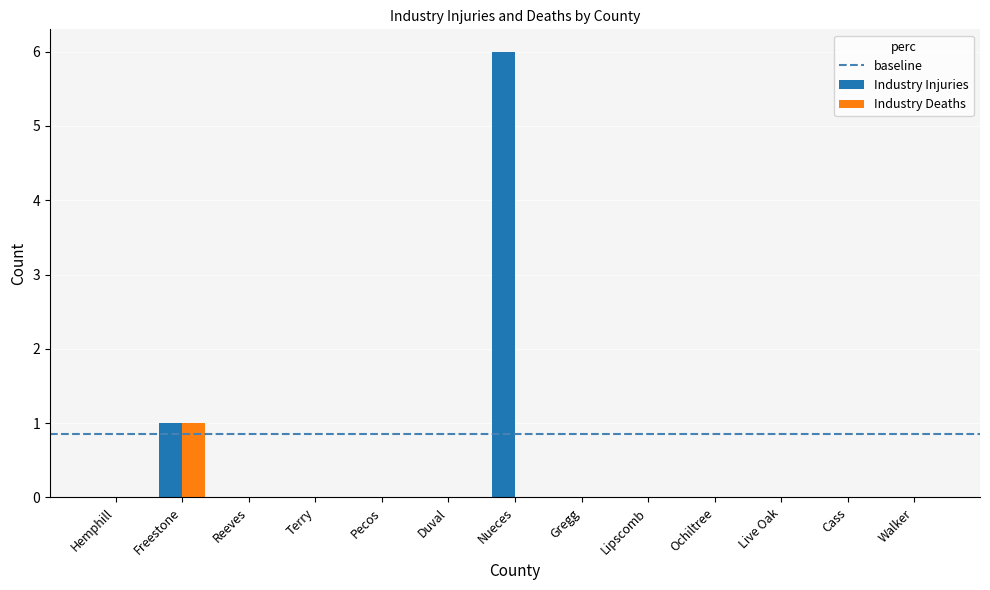

What is the average value of the Industry Injuries series?

1